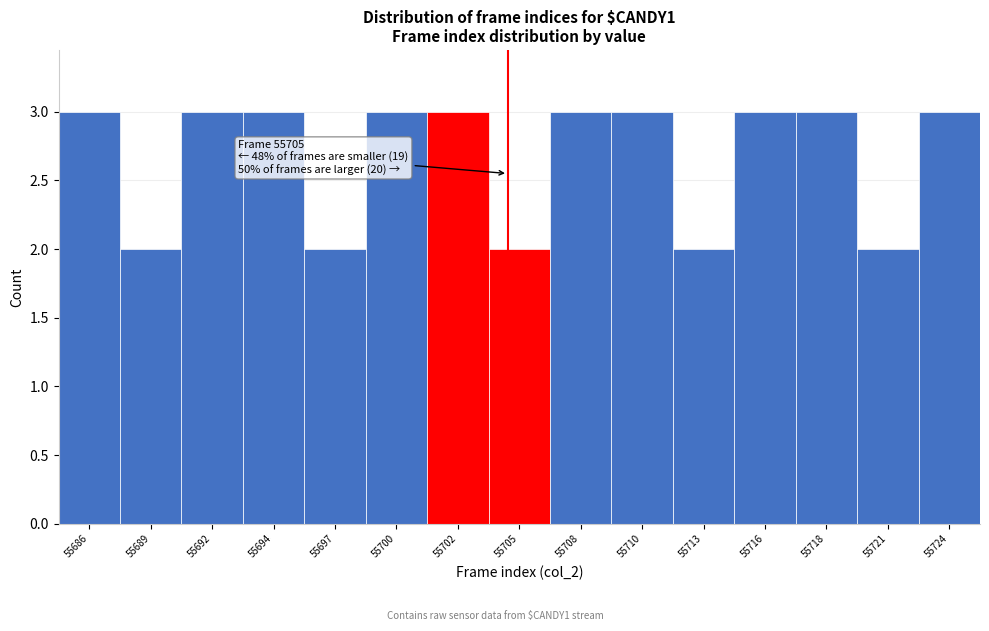

Reading right to left, what are all the values shown in this chart?

3	2	3	3	2	3	3	2	3	3	2	3	3	2	3